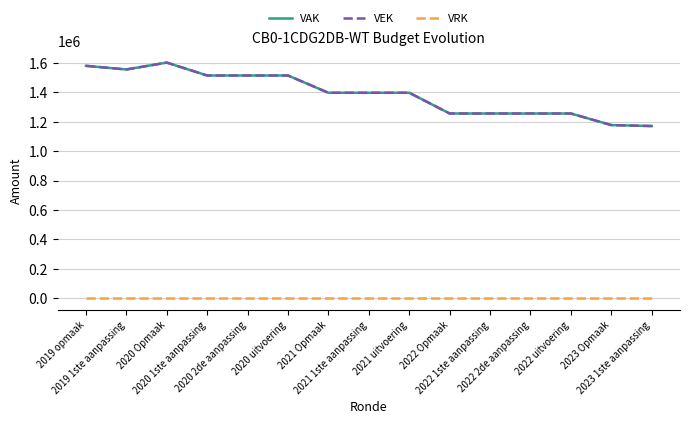

Which series changed the most between 2022 2de aanpassing and 2023 Opmaak?

VAK